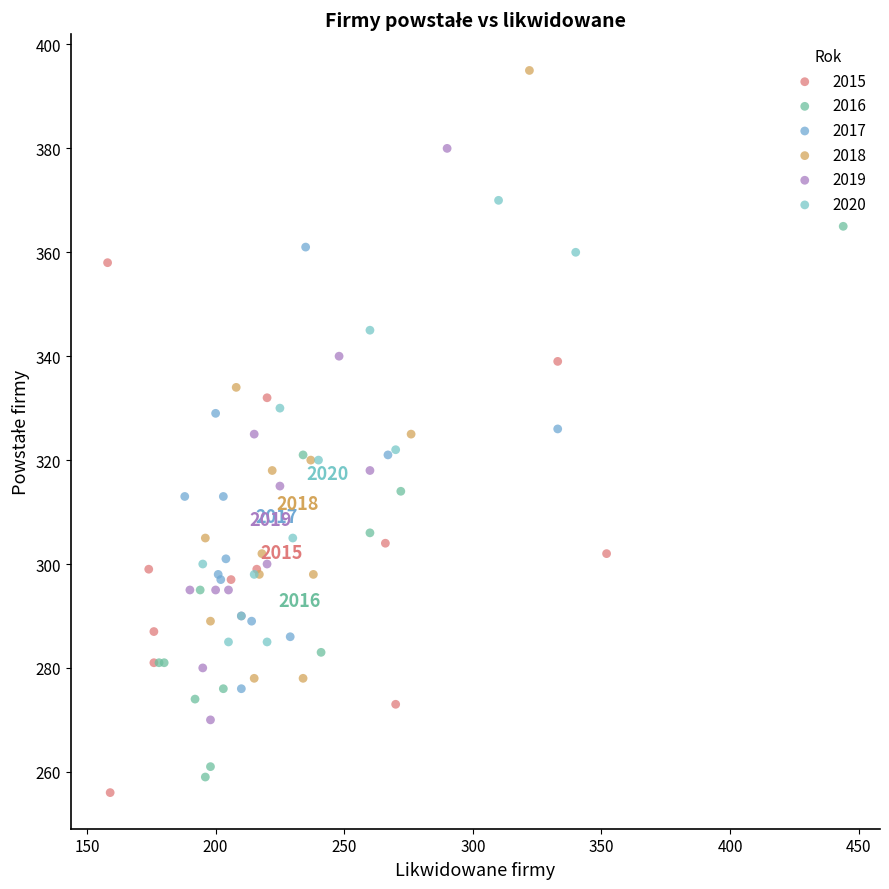

Which series contains the highest Y value?

2018